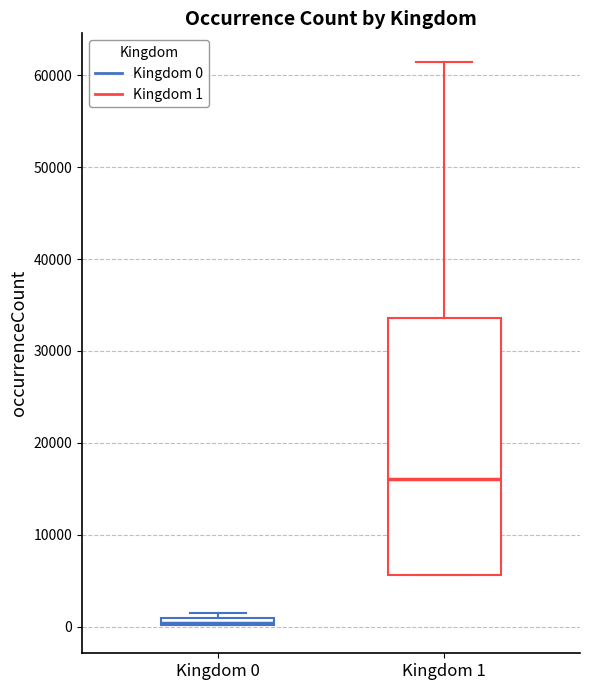

Which box is the tallest, from its lower edge to its upper edge?

Kingdom 1